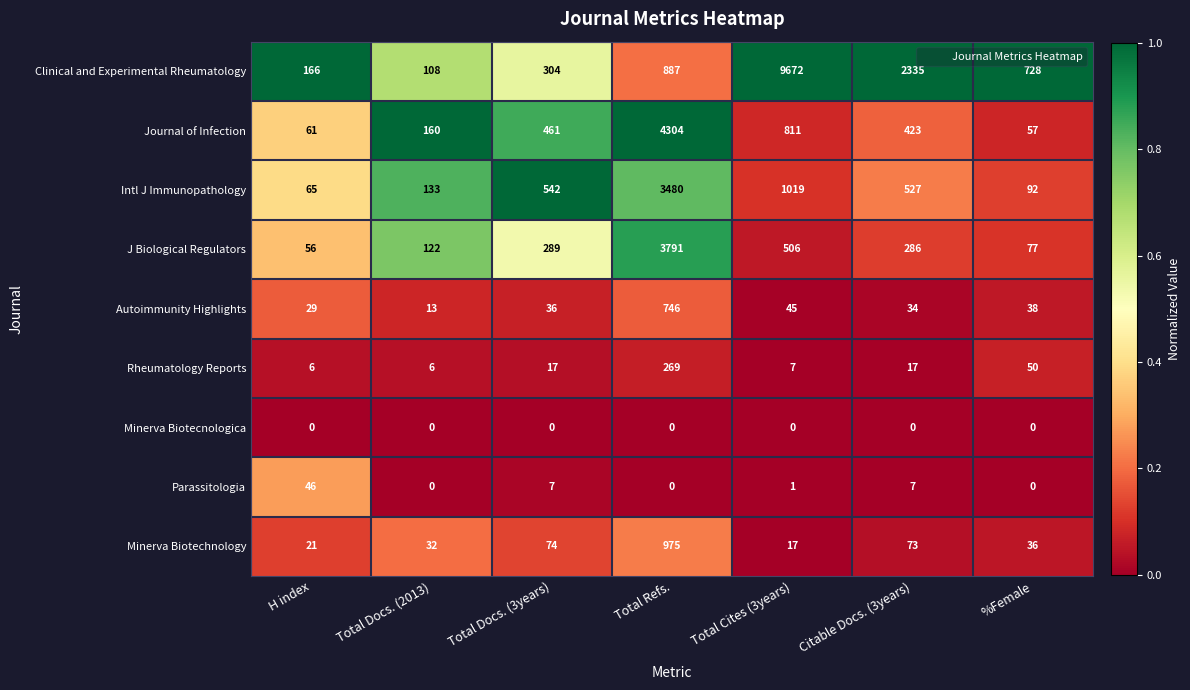

True or false: Rheumatology Reports has a value of 78 at %Female.

False